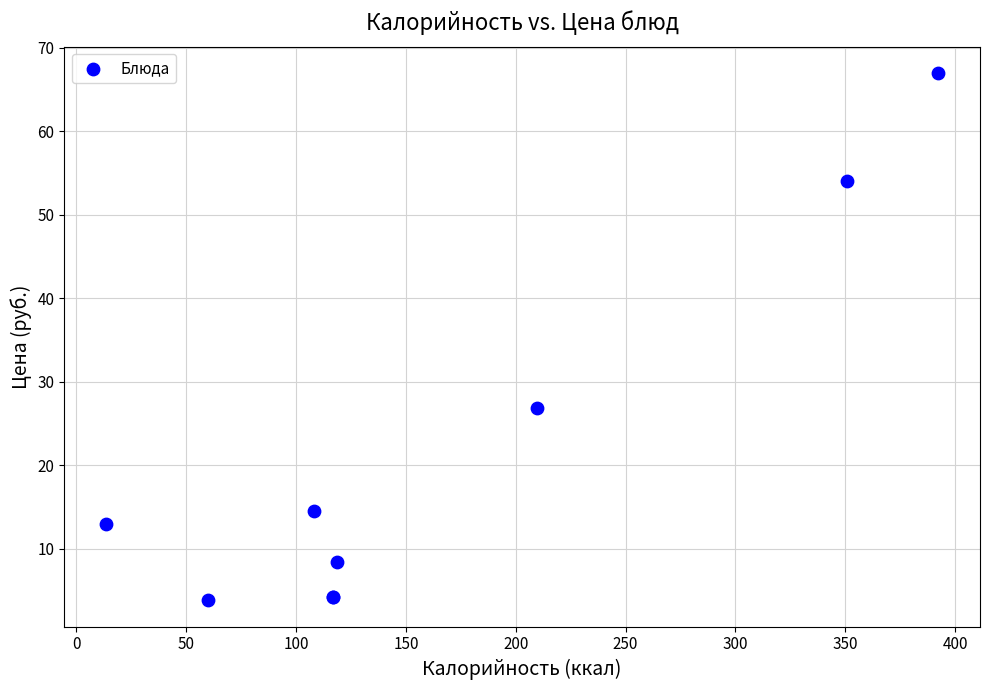

What Y value in the scatter plot is closest to 35?

26.8